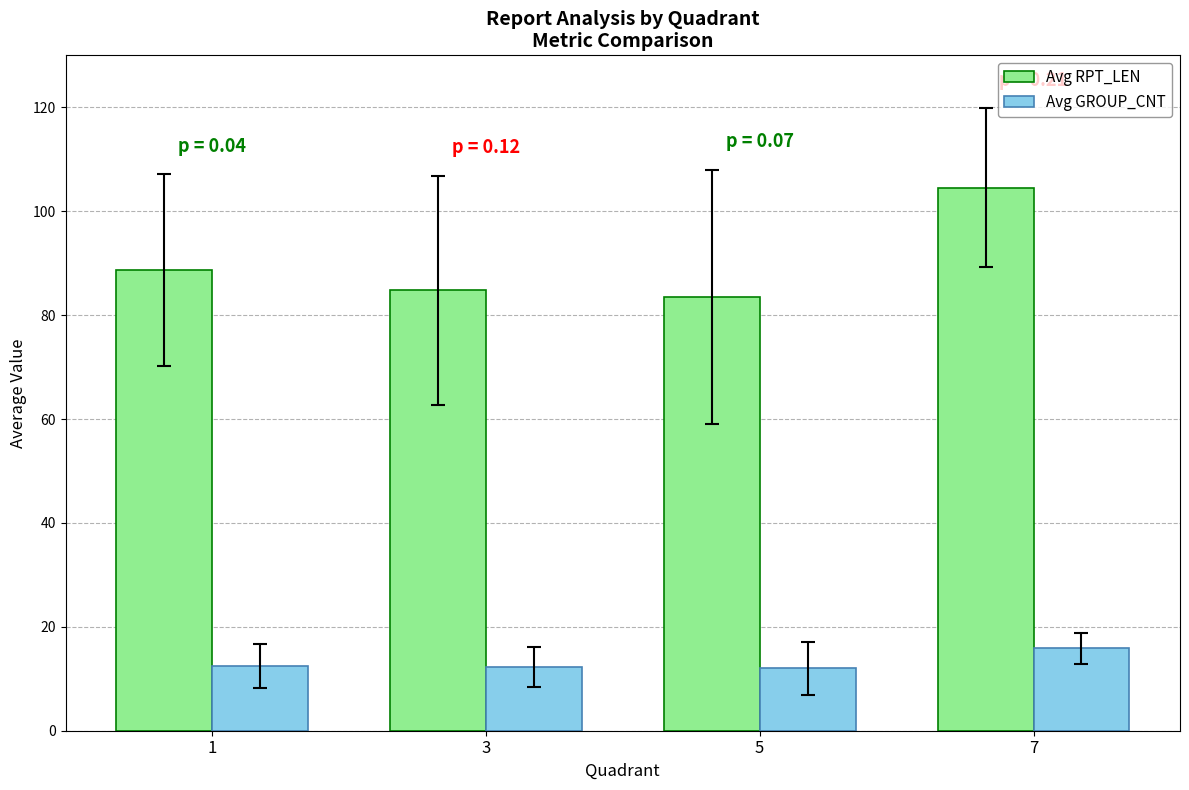

Which series has the widest spread of values?

Avg RPT_LEN